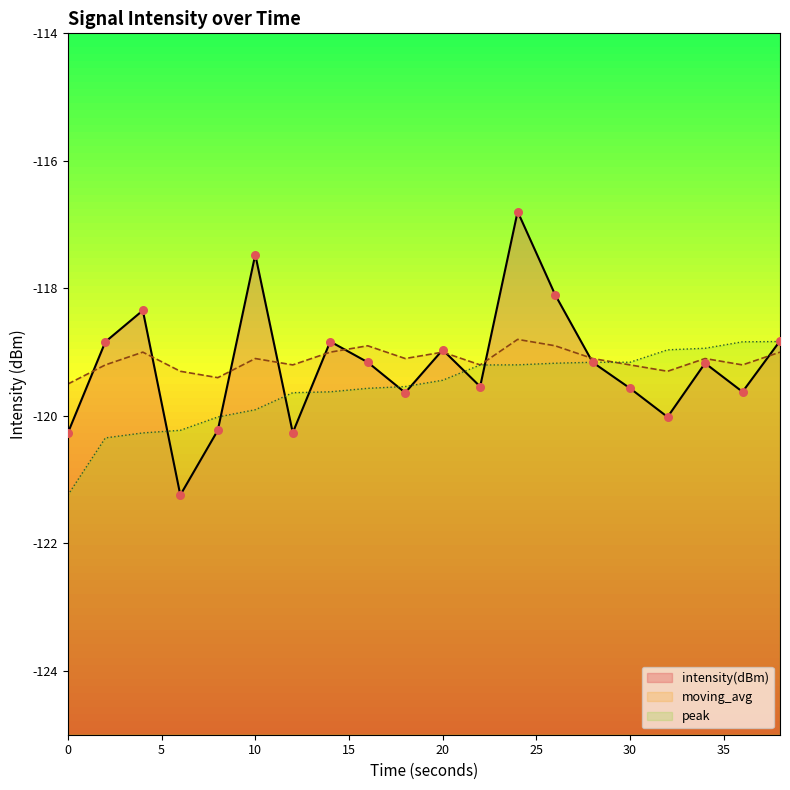

Which series contains the highest Y value?

intensity(dBm)